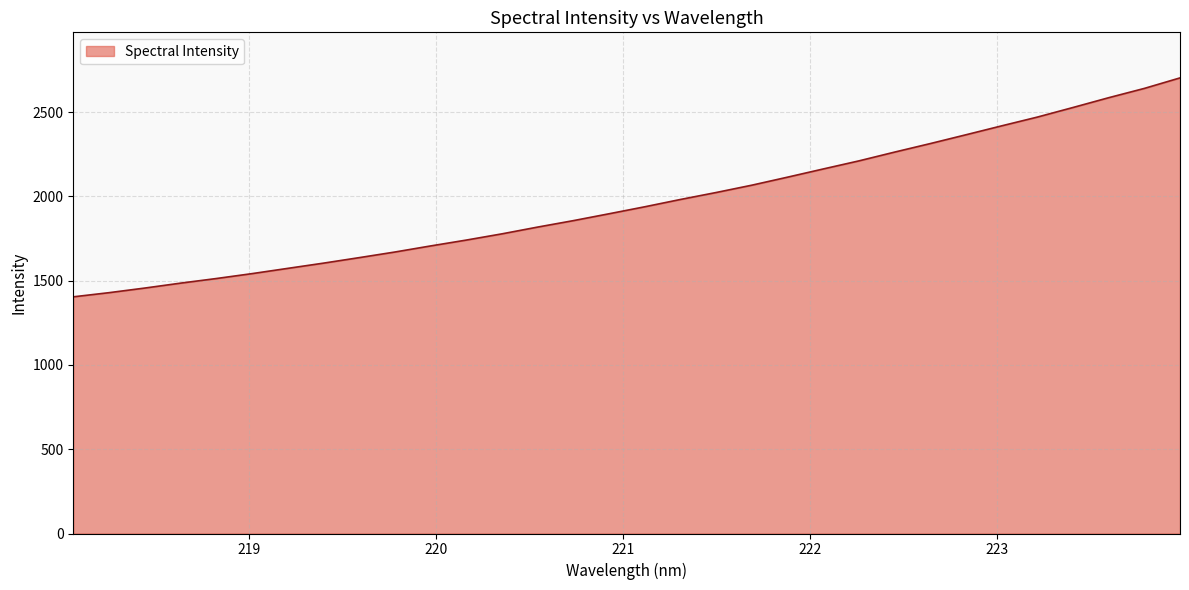

Count the number of data series in this chart.

1